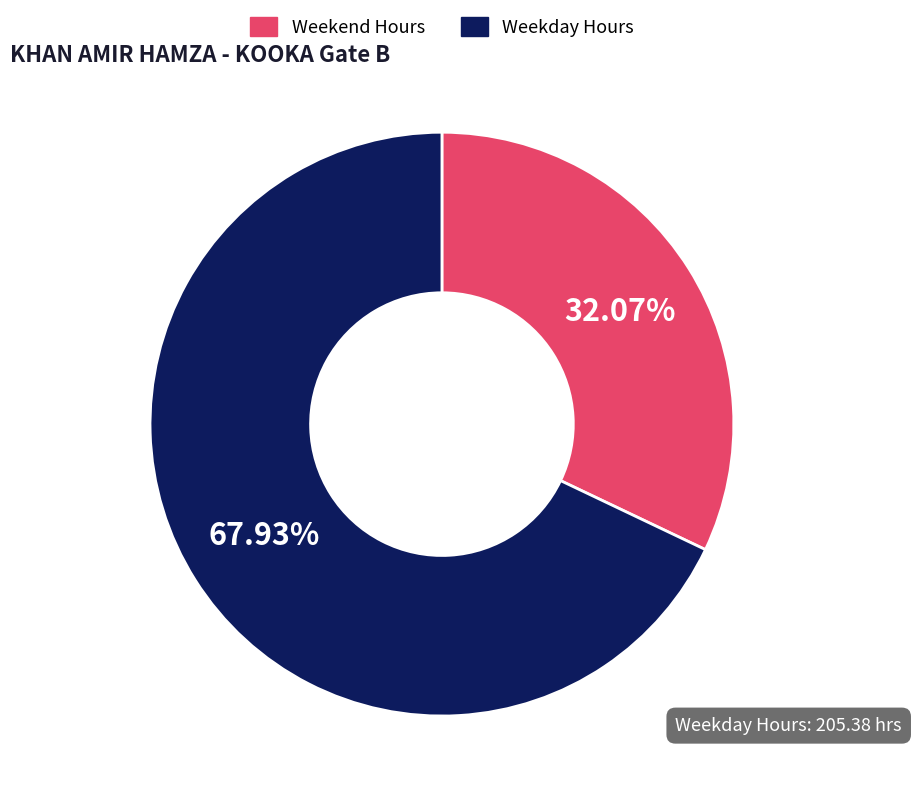

Which slice is the largest?

Weekday Hours